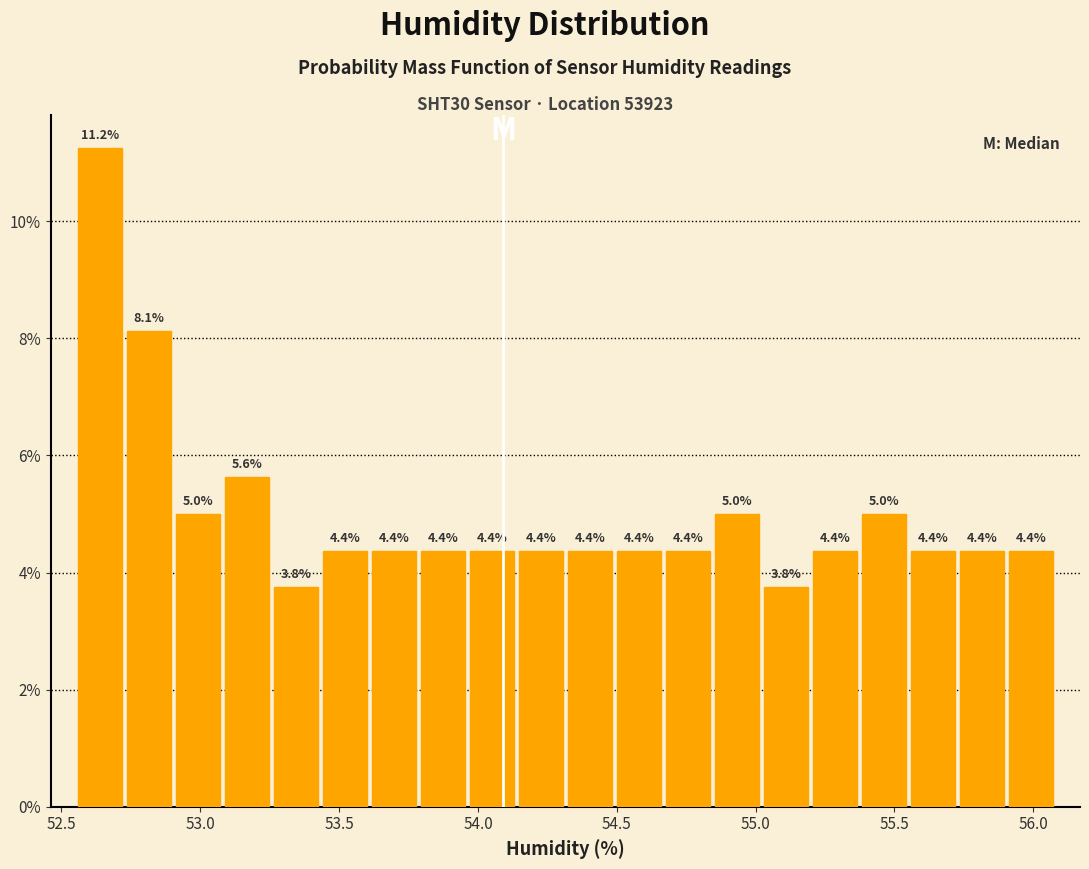

Around what value on the x-axis is the tallest bar? Give the approximate position of its centre, as read against the axis.

52.65